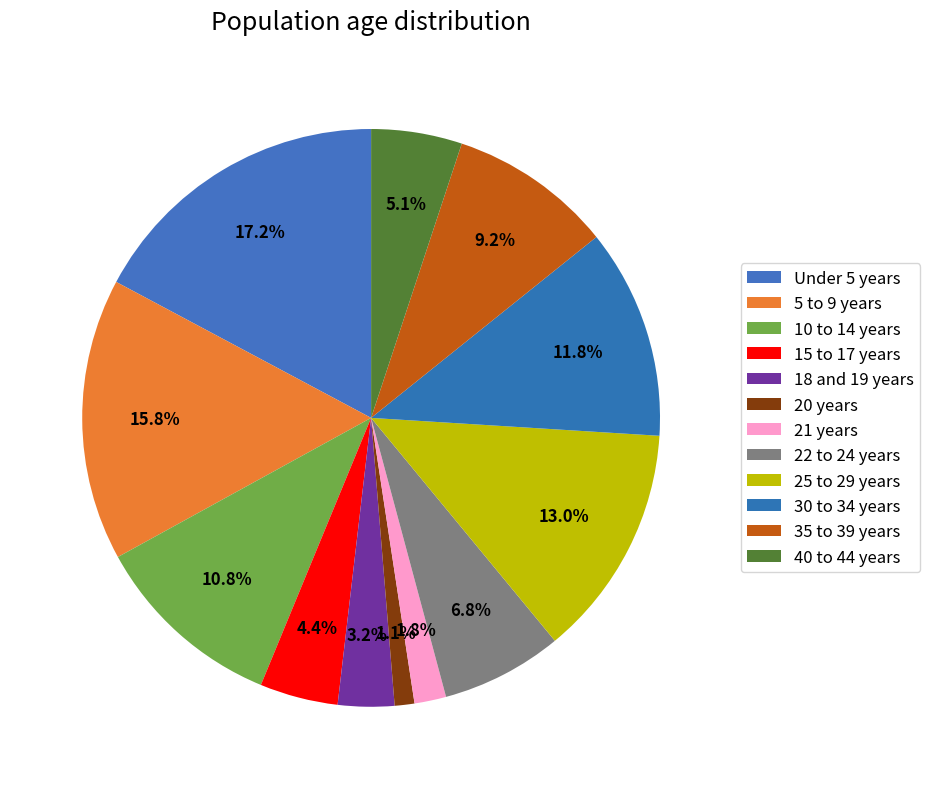

To the nearest percent, what is the average slice percentage?

8%